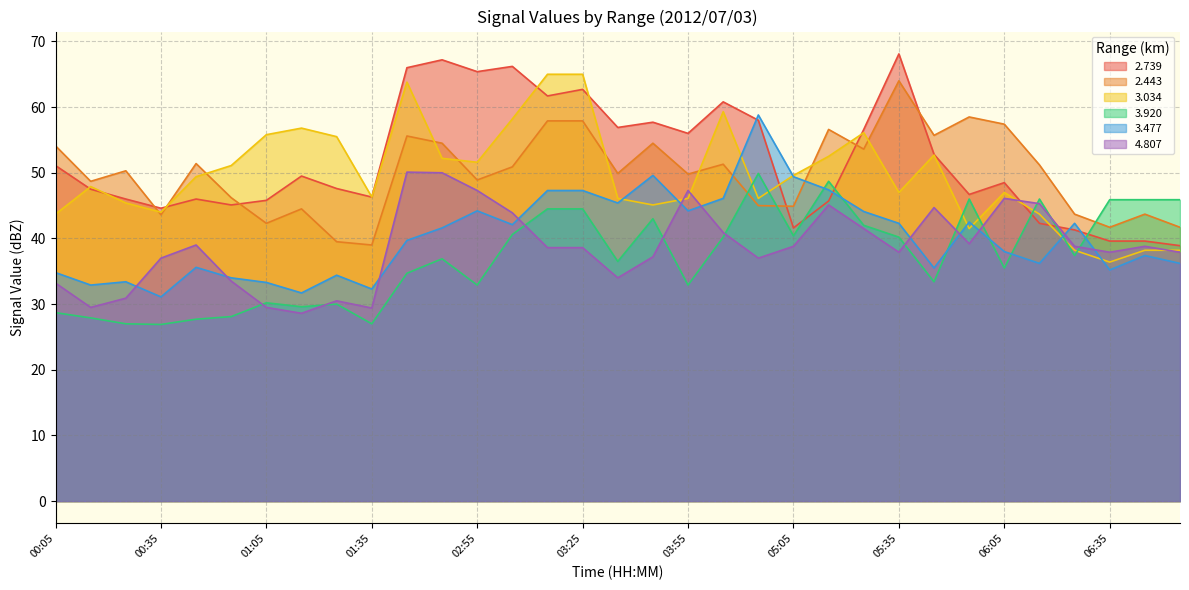

How many times do 2.443 and 3.034 cross each other?

10